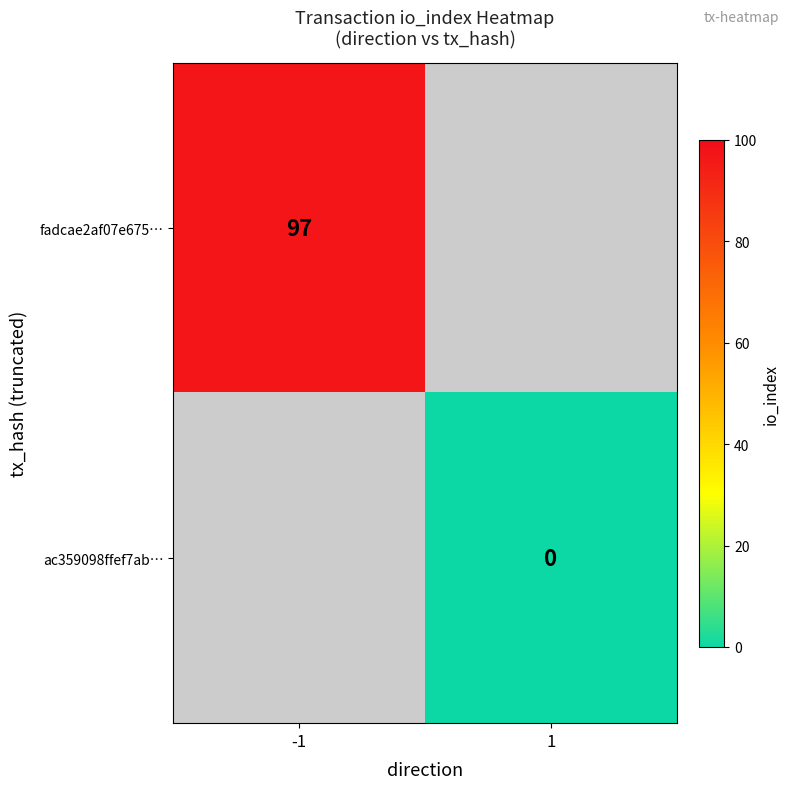

The fadcae2af07e675… series shows 97 at -1. True or false?

True